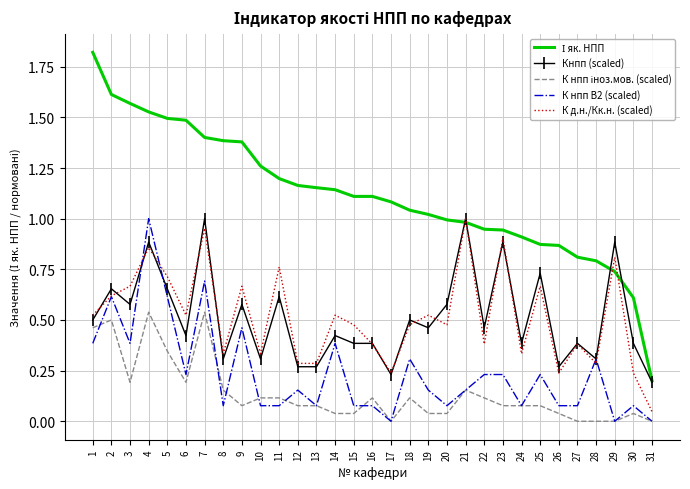

Between 28 and 29, which series saw the biggest shift?

Кнпп (scaled)